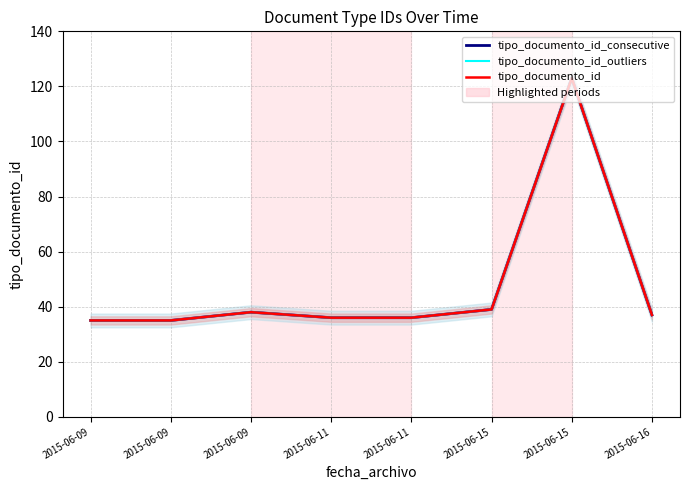

Between 2015-06-09 and 2015-06-16, which is larger?

2015-06-16